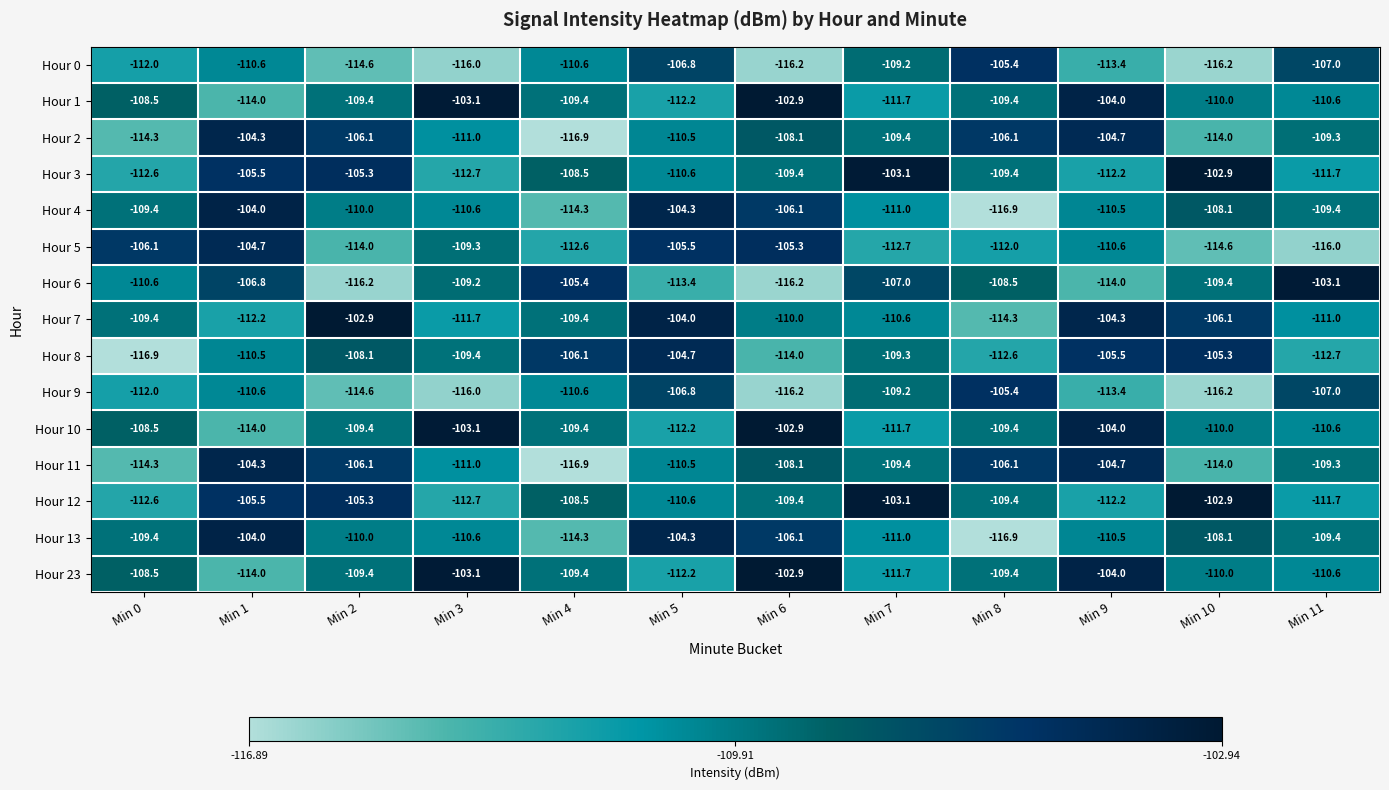

What is the sum of all Hour 23 values?

-1305.2